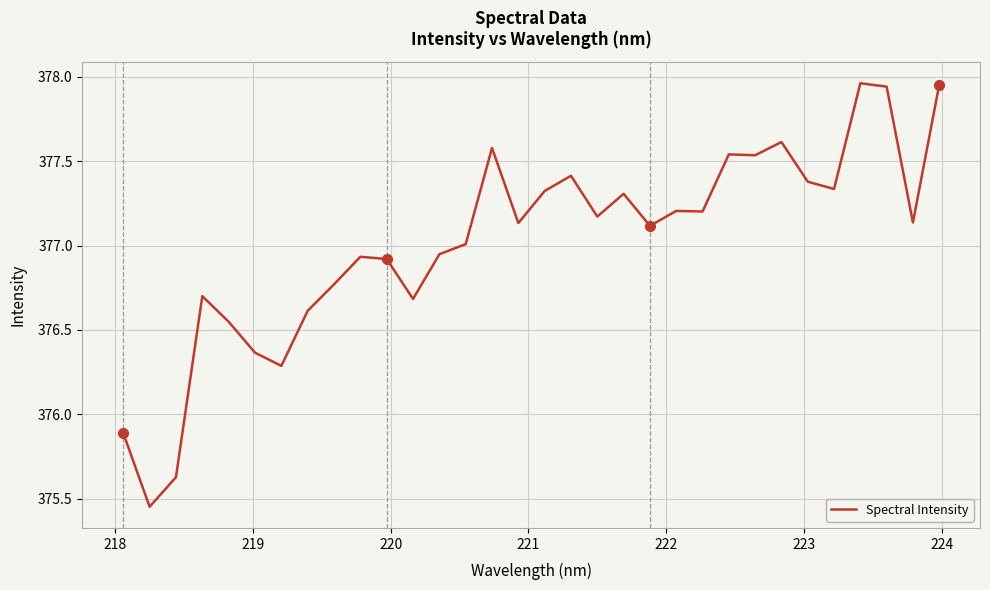

Does the chart have visible grid lines?

Yes